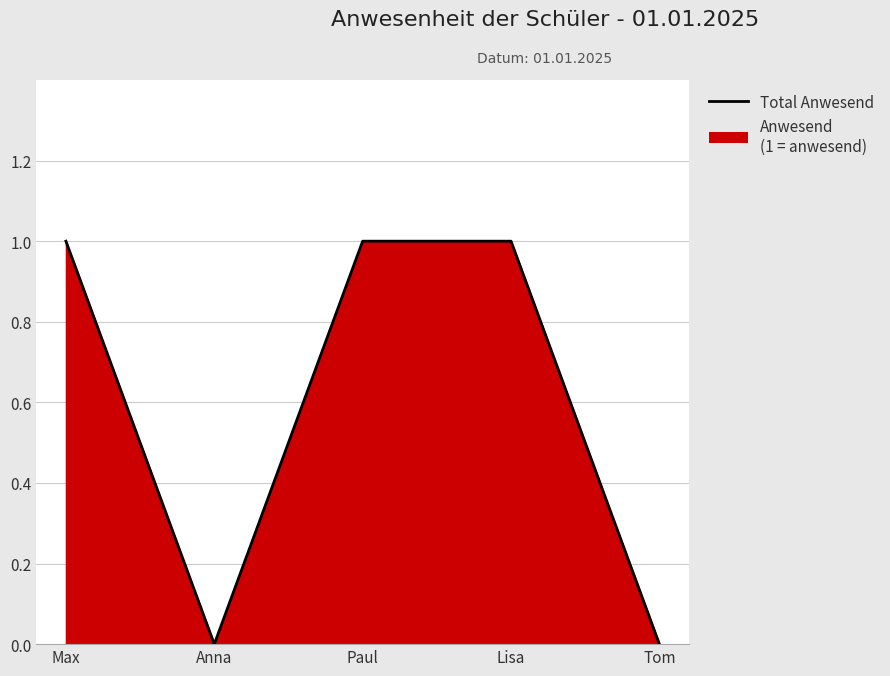

True or false: there are more than 2 points higher than both neighbors.

False